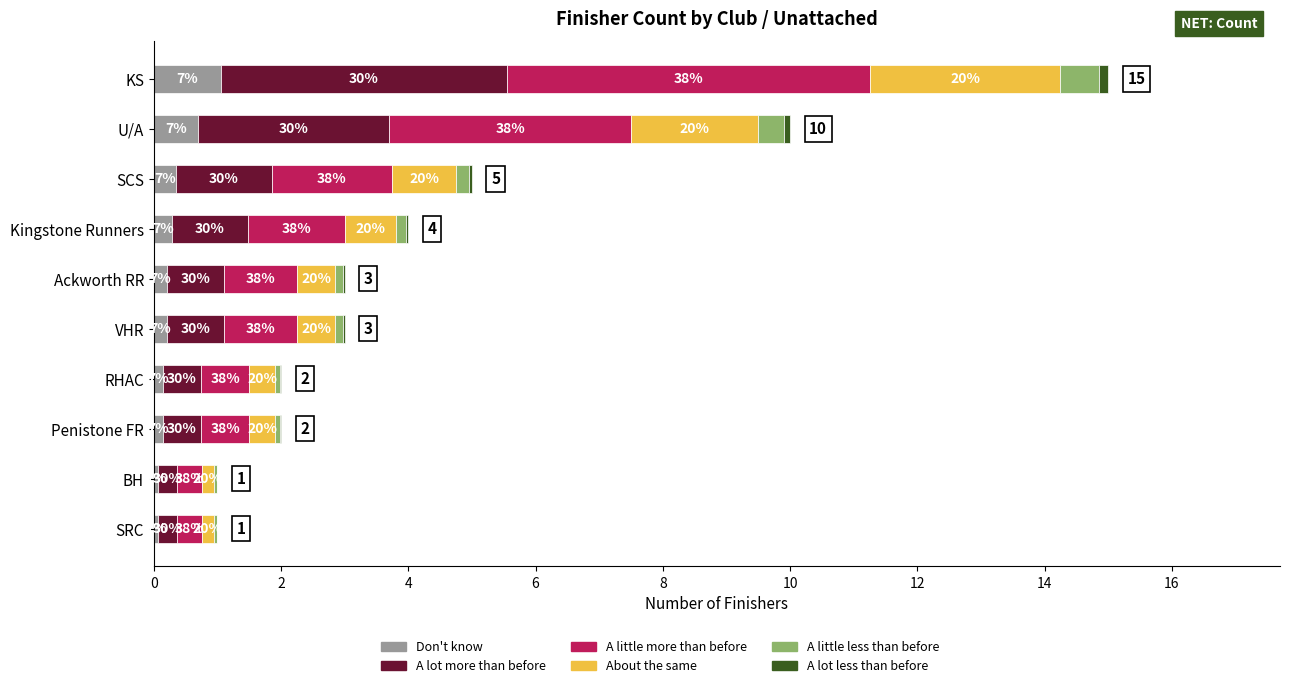

What is the sum of all Don't know values?

3.2